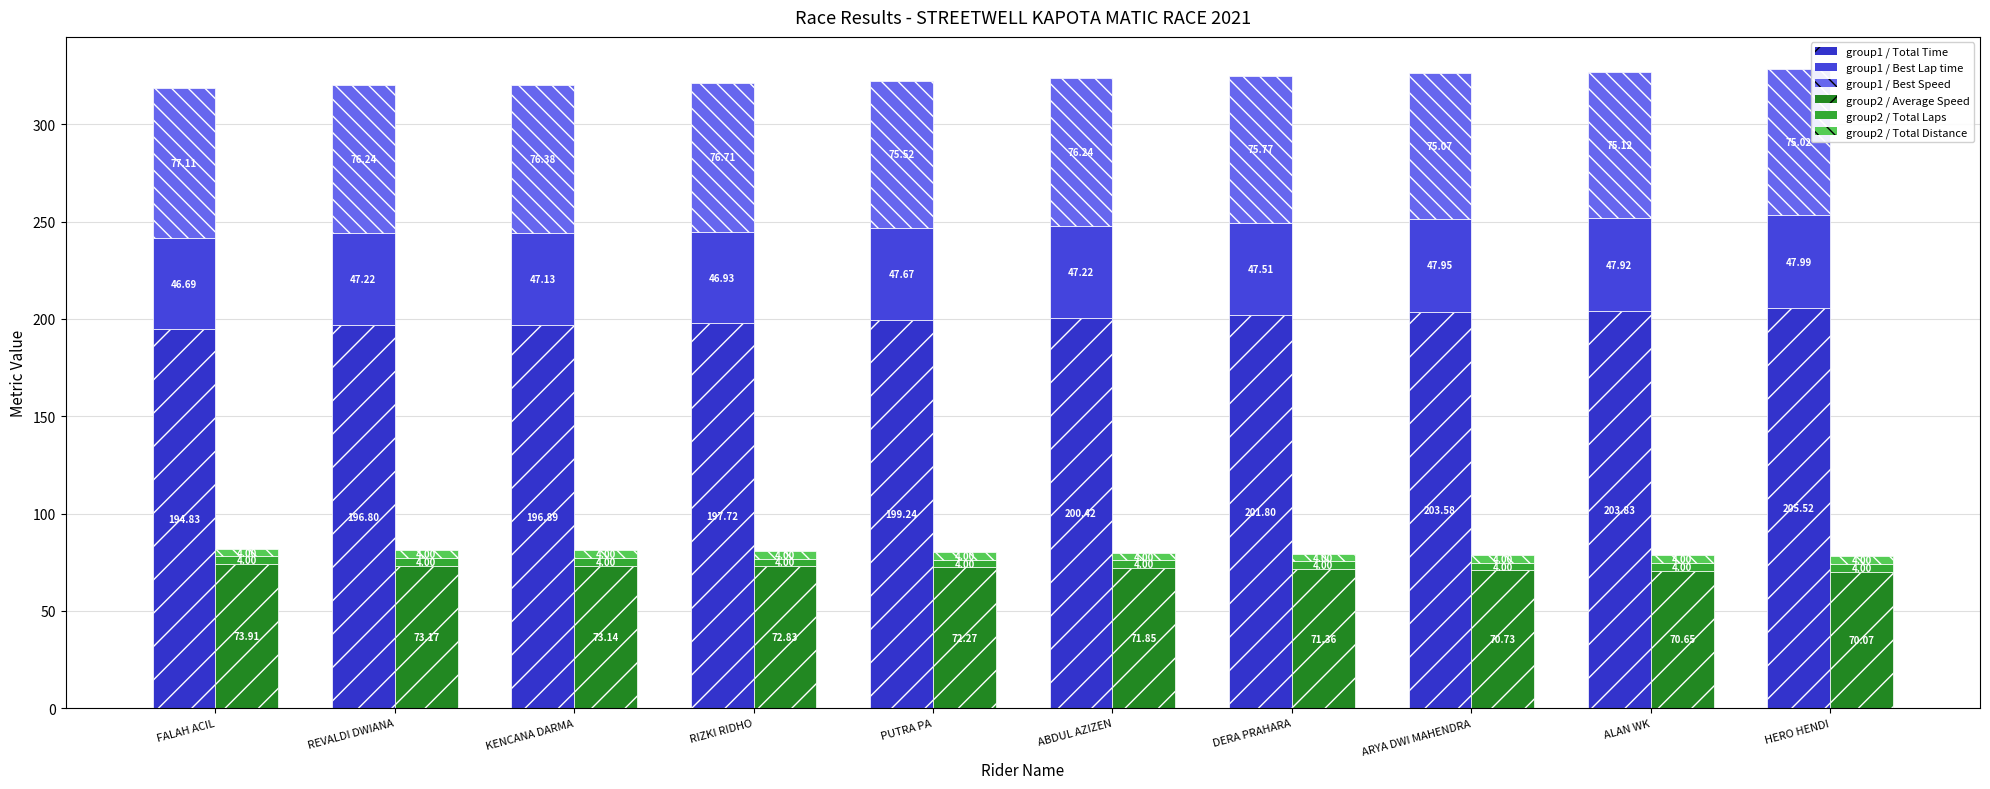

At which category does the chart reach its peak across all series?

HERO HENDI